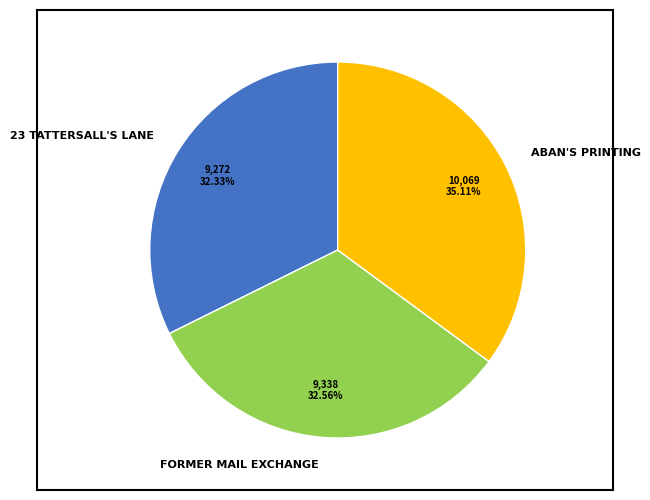

What percentage is the FORMER MAIL EXCHANGE slice, to the nearest percent?

33%